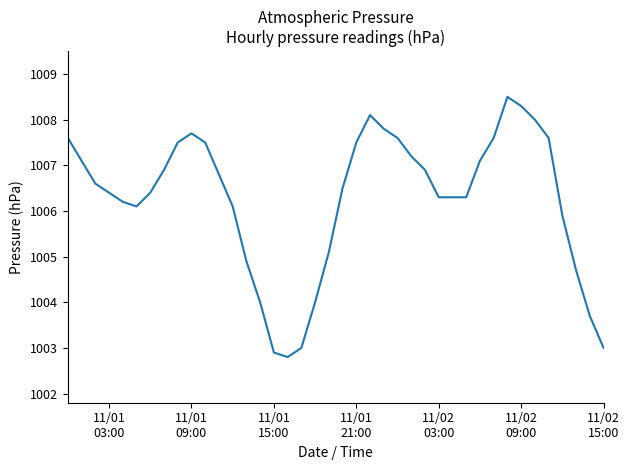

What is the maximum value shown in the chart?

1008.5